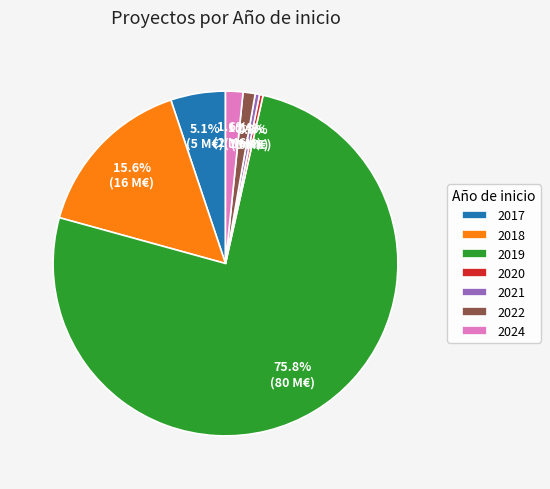

Does 2019 represent more than half of the total?

Yes